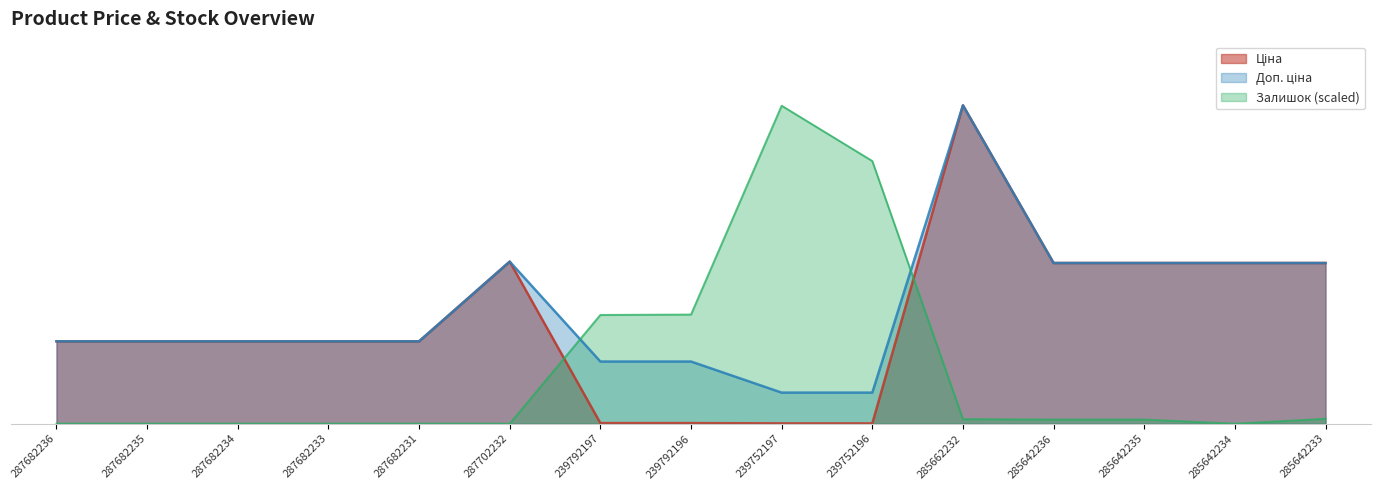

Does the chart have visible grid lines?

No